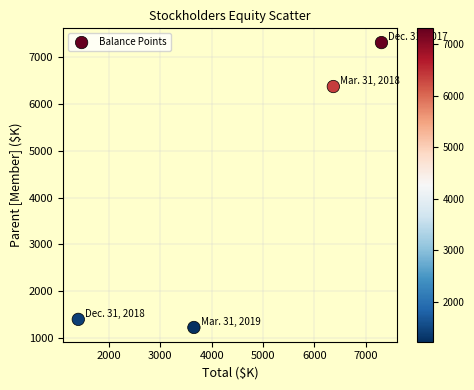

What Y value in the scatter plot is closest to 4268?

6371